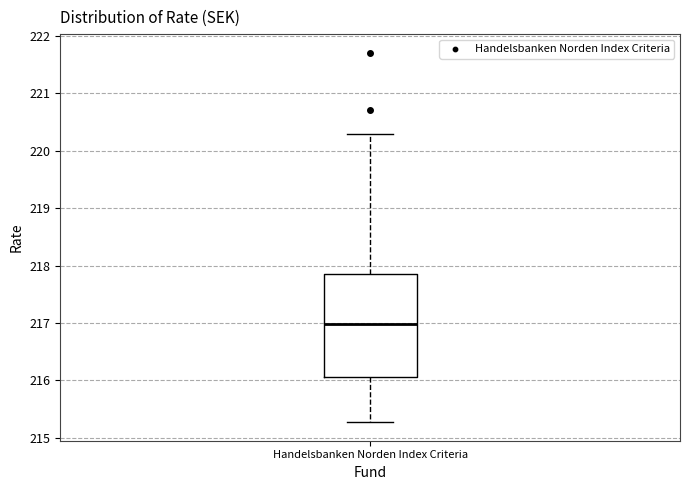

Where does the lower whisker of the box for Handelsbanken Norden Index Criteria end on the y-axis? The values are not printed on the chart, so give them approximately, as read against the axis.

215.3